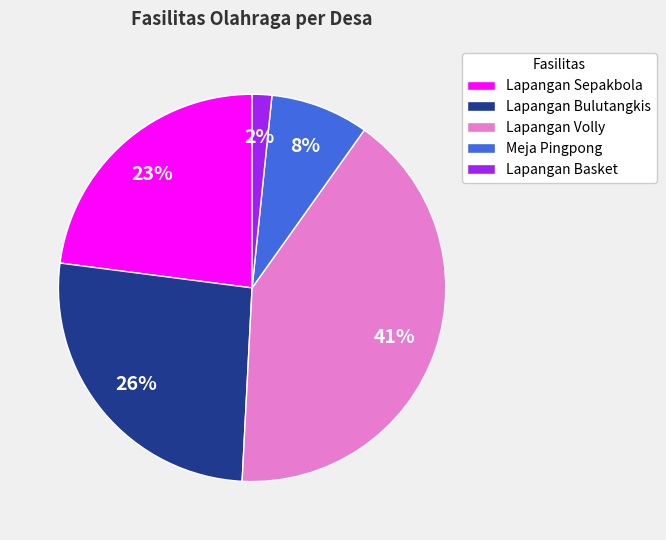

The Meja Pingpong slice represents 14% of the pie. True or false?

False